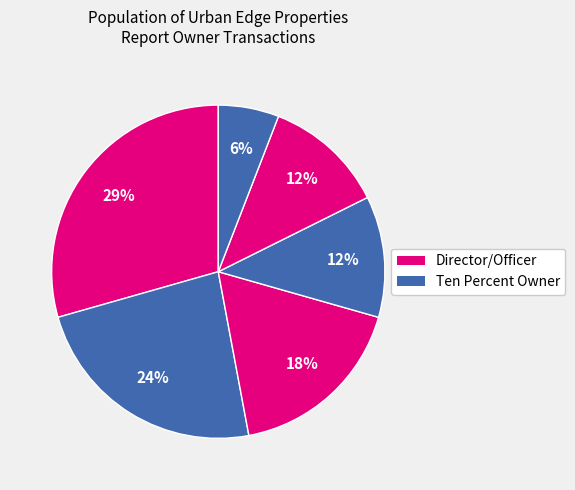

How many segments does this pie chart have?

6